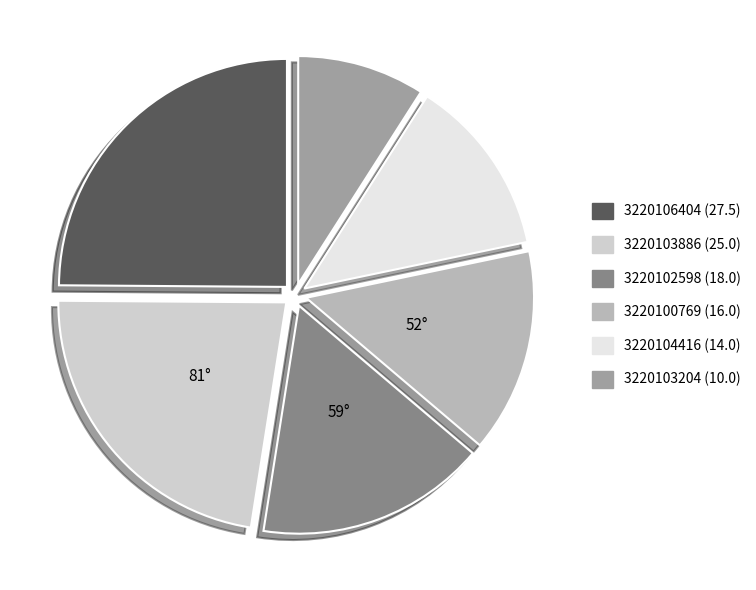

Between 3220104416 and 3220102598, which is larger?

3220102598